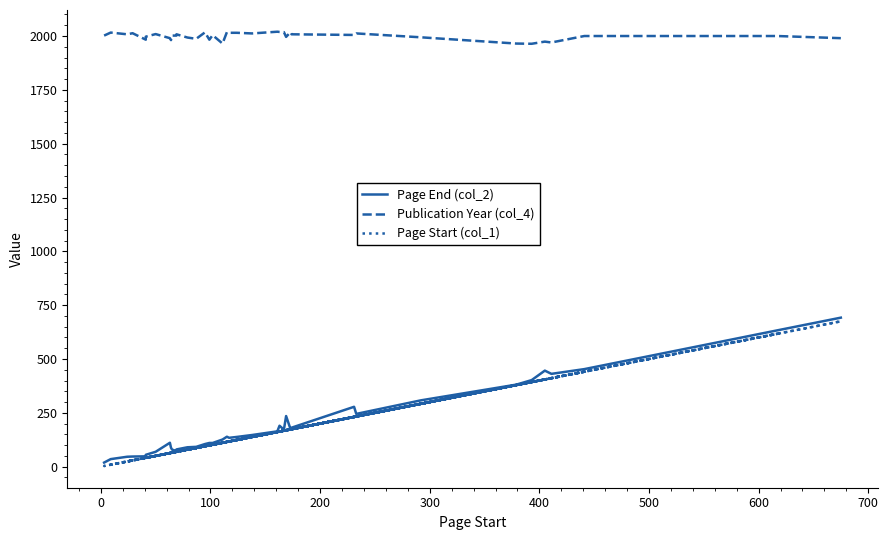

What is the label of the 31st point from the right?

600